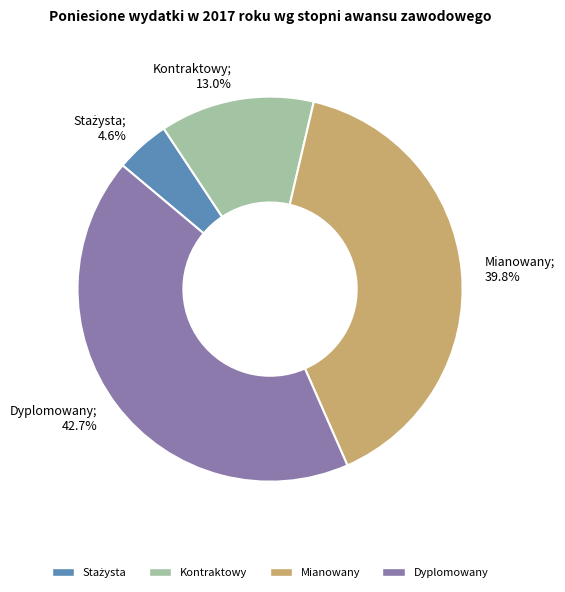

Do Dyplomowany and Kontraktowy together represent more than half of the pie?

Yes